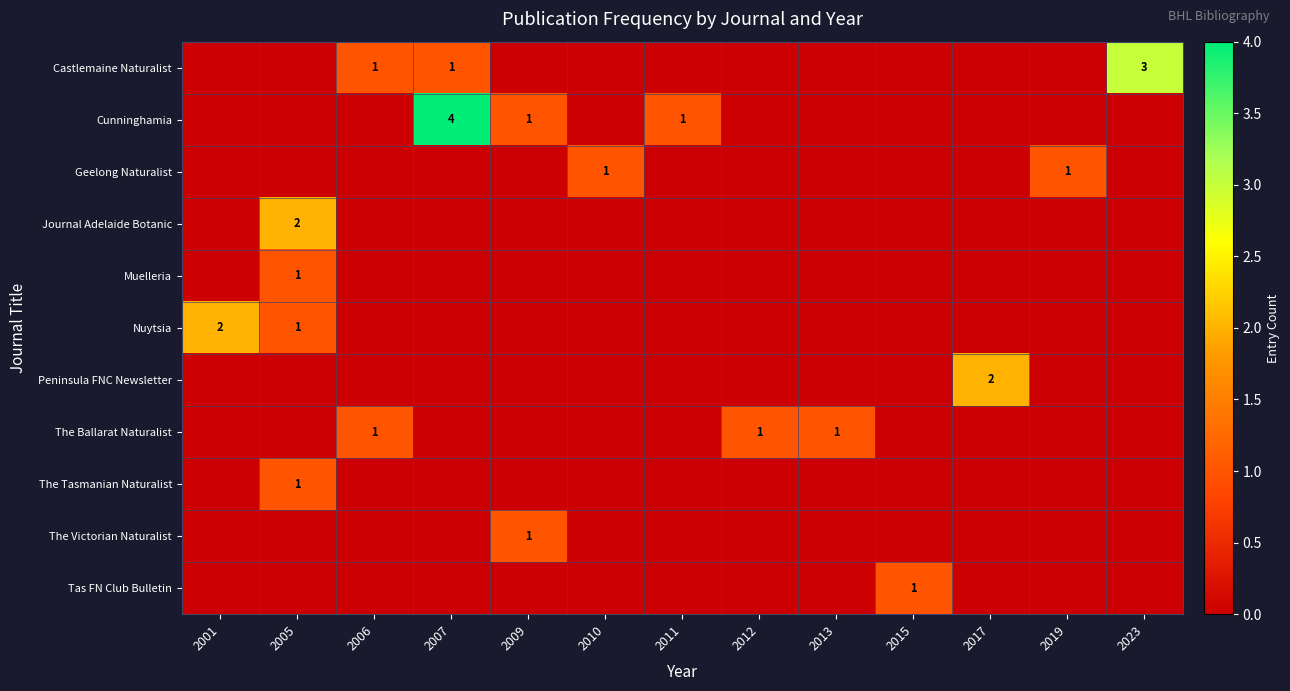

The Peninsula FNC Newsletter series shows 2 at 2017. True or false?

True